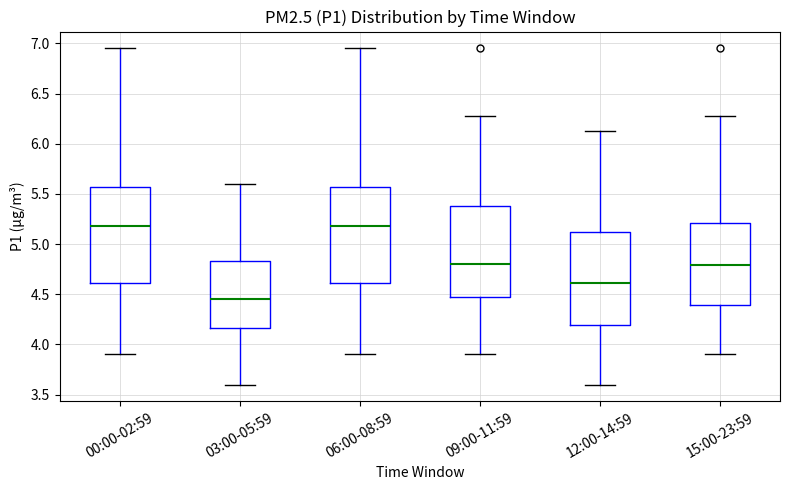

Which box has the lowest median line?

03:00-05:59